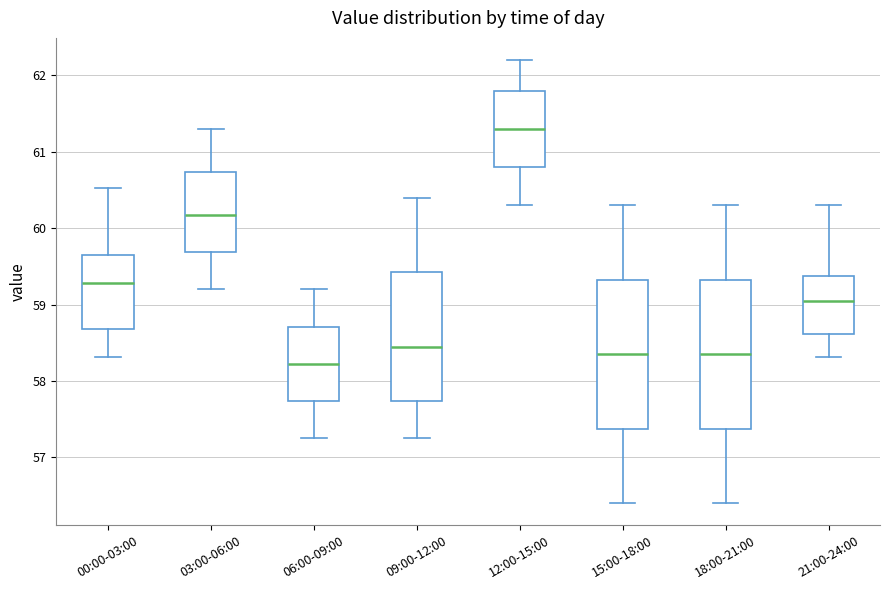

Reading left to right, transcribe this box plot: for each box, give where its median line is, the range the box spans, and where its two whiskers end, as read against the y-axis. The values are not printed on the chart, so give them approximately, as read against the axis.

00:00-03:00: median 59.3, box 58.7 to 59.7, whiskers 58.3 to 60.5
03:00-06:00: median 60.2, box 59.7 to 60.7, whiskers 59.2 to 61.3
06:00-09:00: median 58.2, box 57.7 to 58.7, whiskers 57.3 to 59.2
09:00-12:00: median 58.5, box 57.7 to 59.4, whiskers 57.3 to 60.4
12:00-15:00: median 61.3, box 60.8 to 61.8, whiskers 60.3 to 62.2
15:00-18:00: median 58.4, box 57.4 to 59.3, whiskers 56.4 to 60.3
18:00-21:00: median 58.4, box 57.4 to 59.3, whiskers 56.4 to 60.3
21:00-24:00: median 59.1, box 58.6 to 59.4, whiskers 58.3 to 60.3